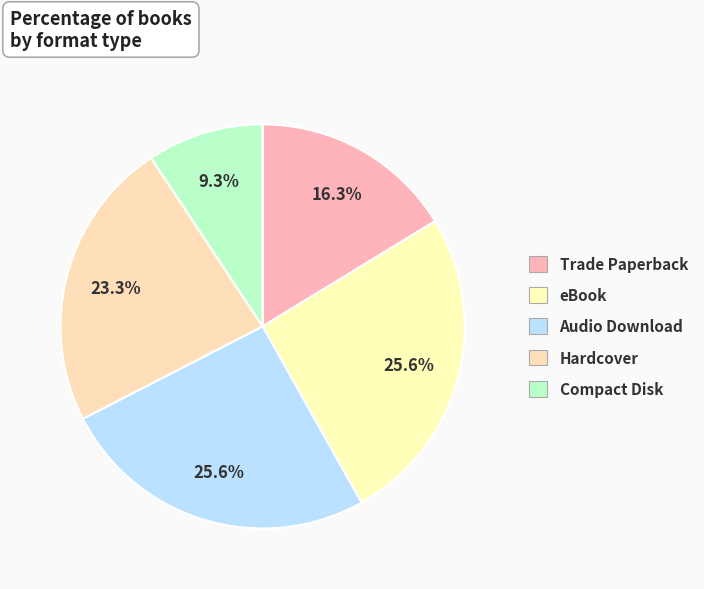

To the nearest percent, what is the combined percentage of Compact Disk and Trade Paperback?

26%